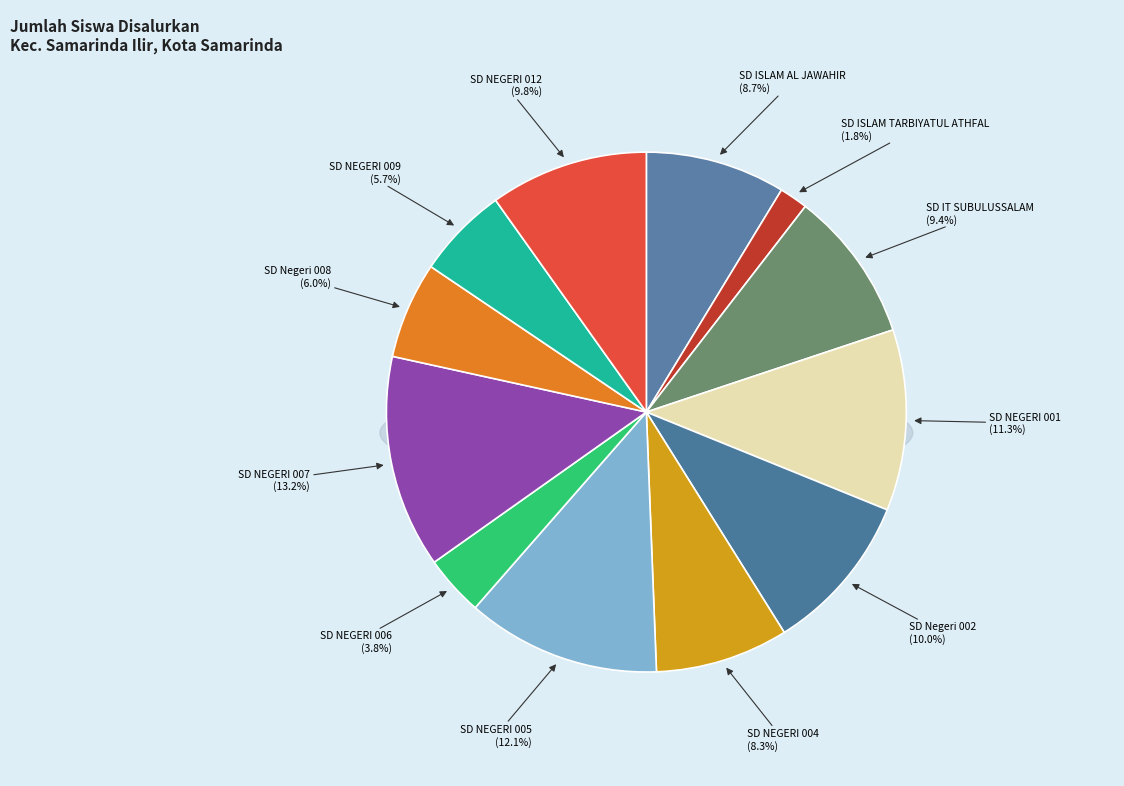

True or false: SD NEGERI 005 accounts for 24% of the total.

False